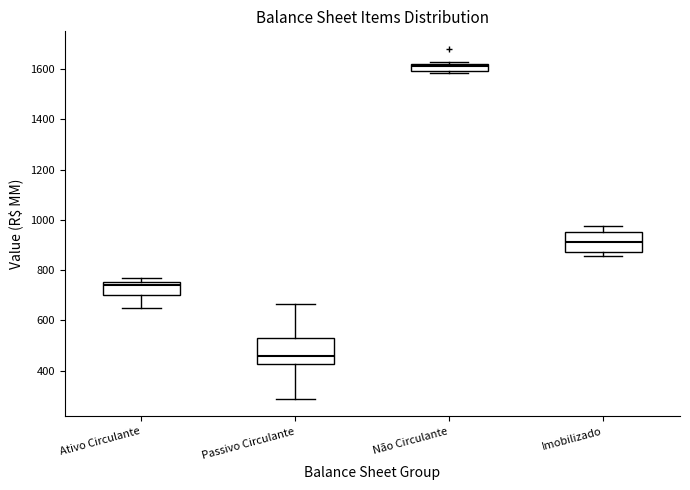

Which box's median line is the highest?

Não Circulante